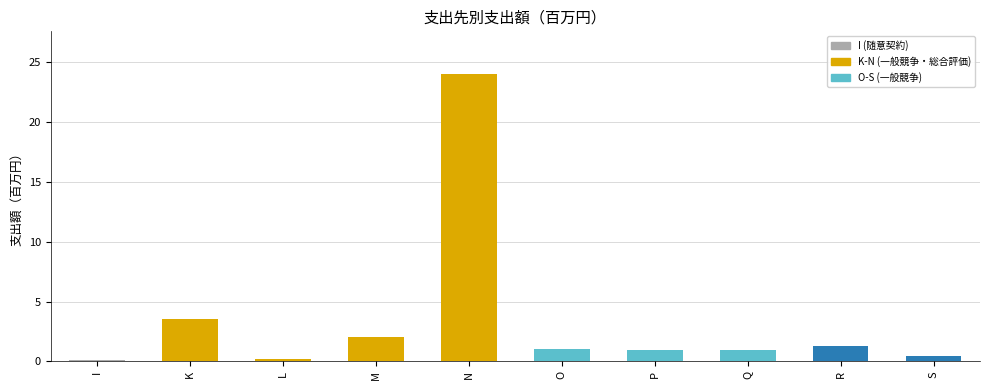

What is the difference between the maximum and minimum values?

23.9